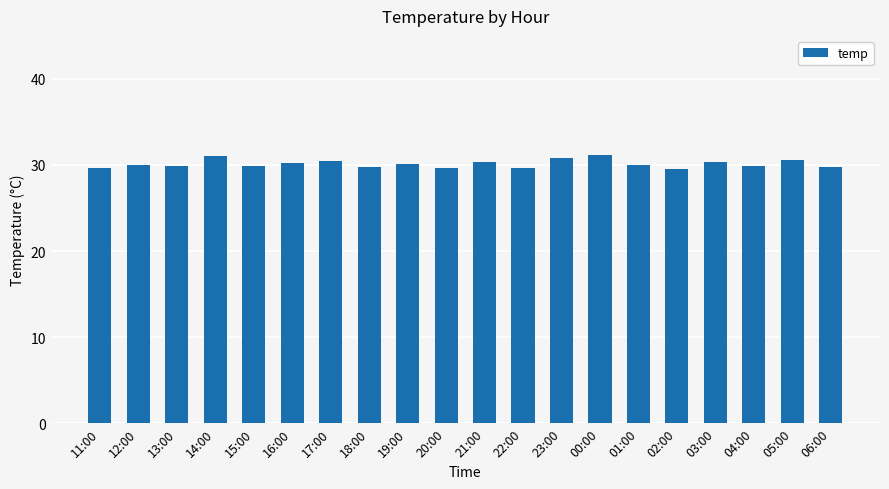

What is the sum of the values at 15:00 and 11:00?

59.6